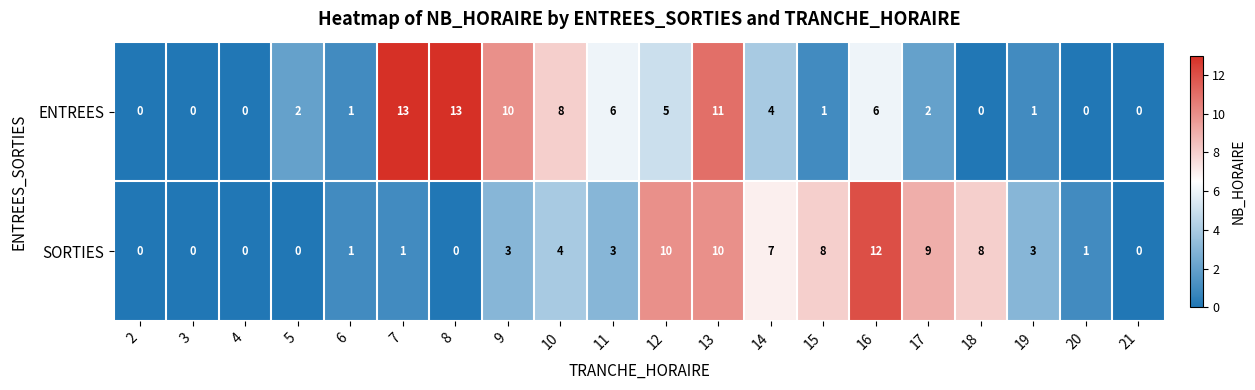

List the series in order of their overall mean, highest first.

ENTREES, SORTIES